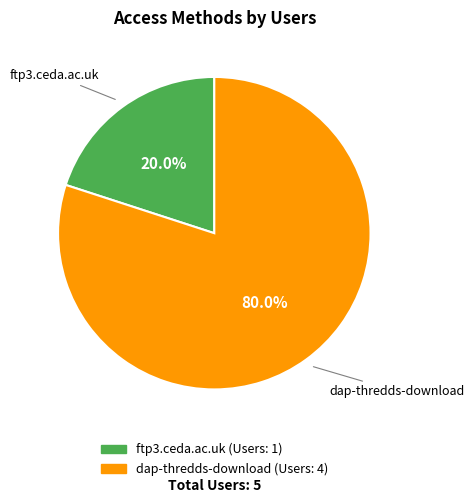

To the nearest percent, what is the combined percentage of dap-thredds-download and ftp3.ceda.ac.uk?

100%